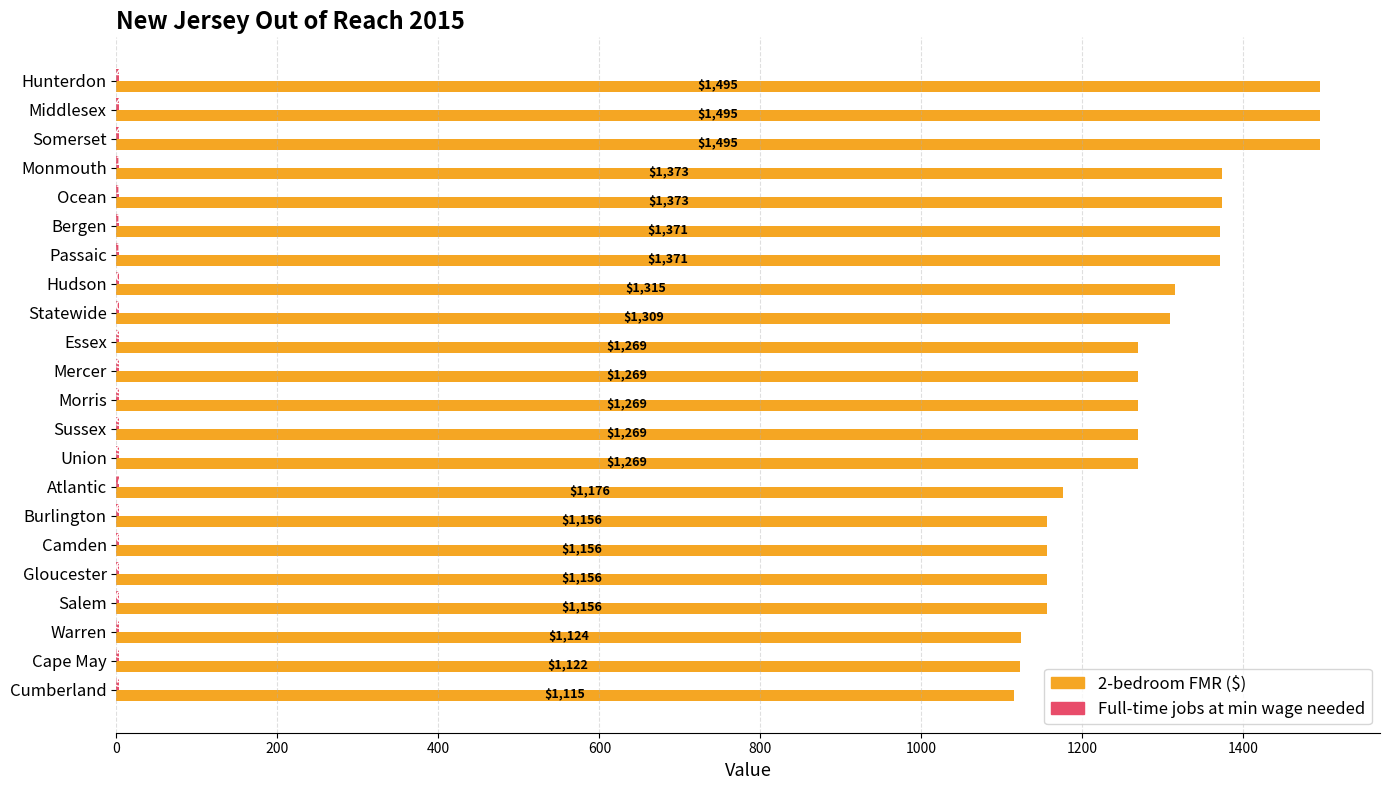

Where is 2-bedroom FMR ($) nearest to the value 1305?

Statewide